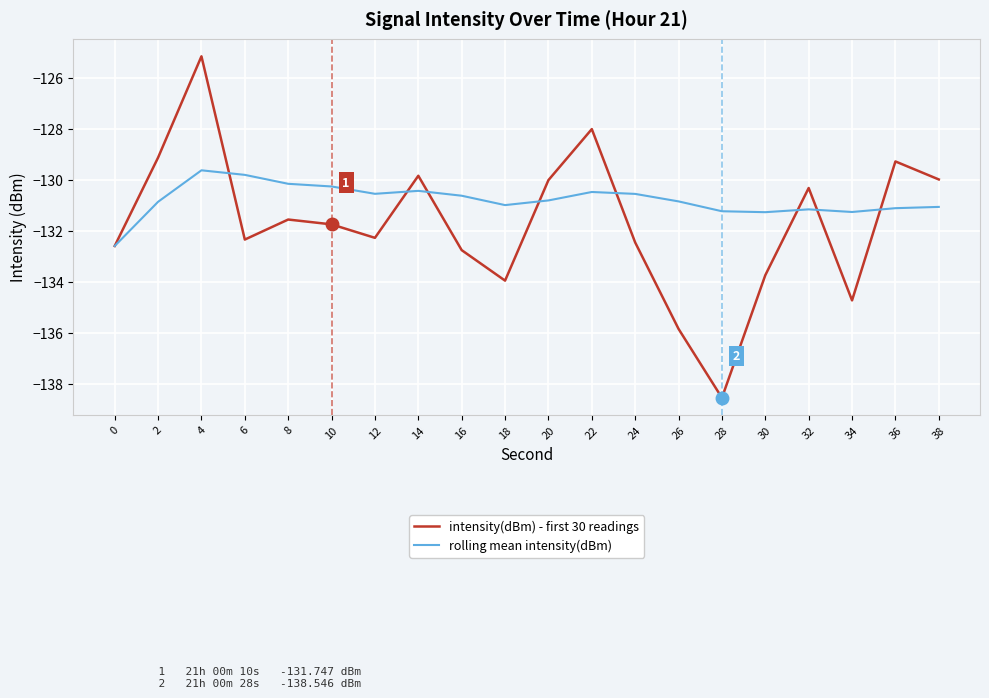

Which series has the largest range (max minus min)?

intensity(dBm) - first 30 readings